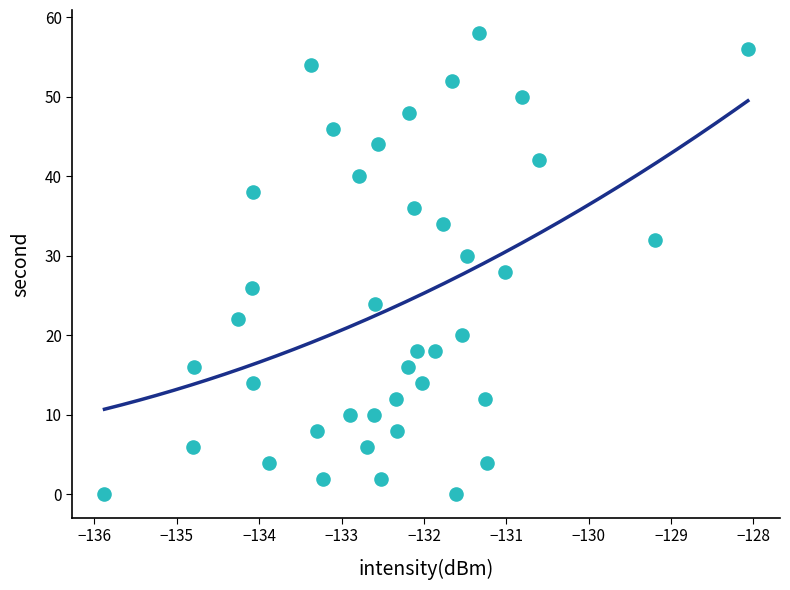

What is the range of Y values (max minus min)?

58